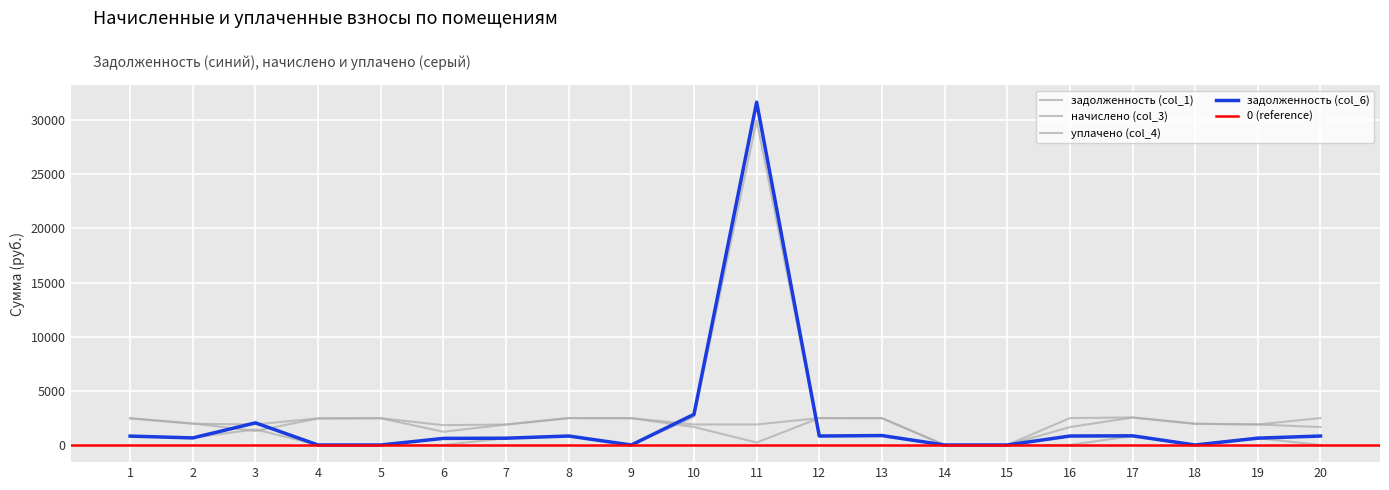

What is the maximum value shown in the chart?

31662.5